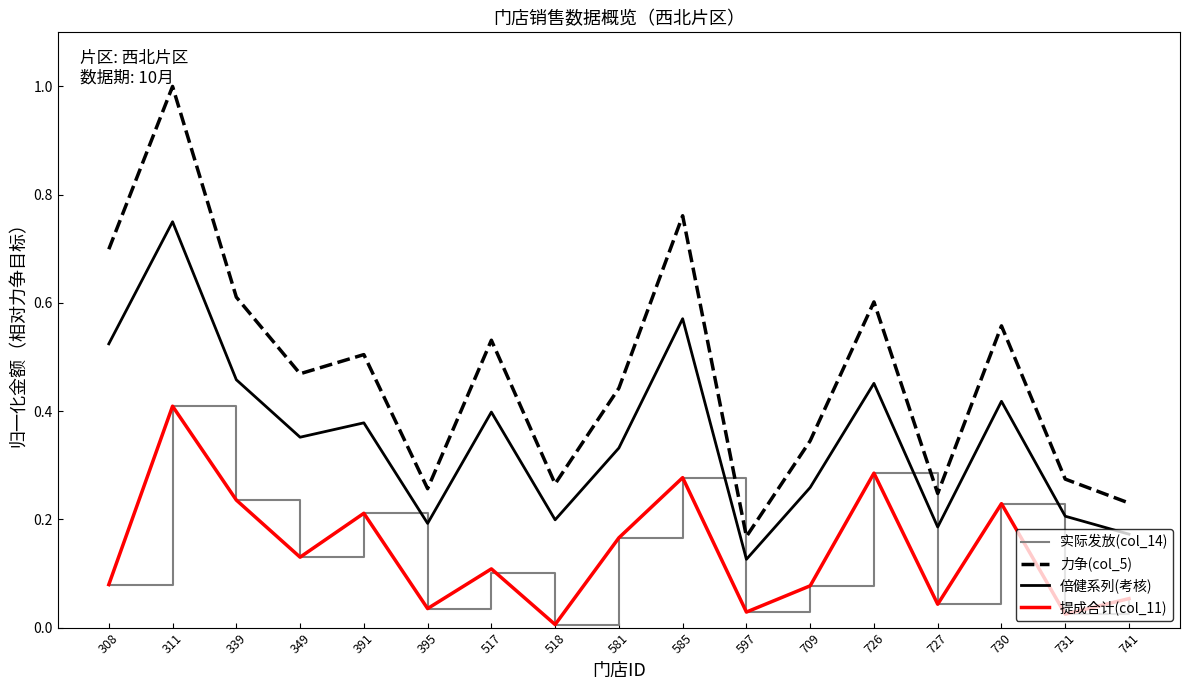

How many series are shown in this chart?

4